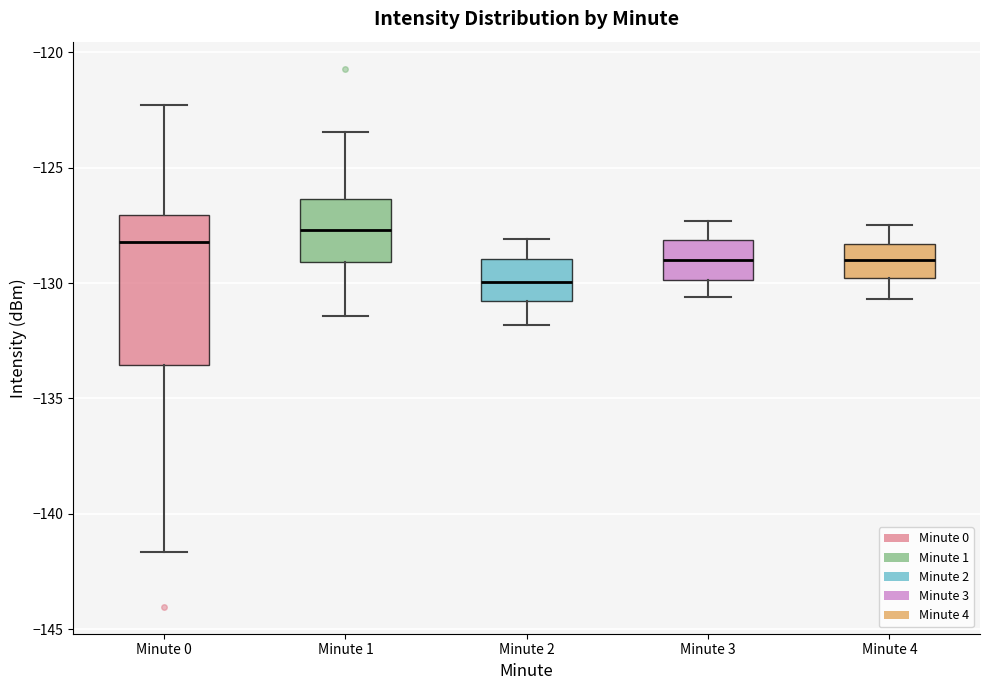

Reading left to right, read every box against the y-axis: the position of its median line, the range the box covers, and the ends of its whiskers. The values are not printed on the chart, so give them approximately, as read against the axis.

Minute 0: median -128.0, box -133.5 to -127.0, whiskers -141.5 to -122.5
Minute 1: median -127.5, box -129.0 to -126.5, whiskers -131.5 to -123.5
Minute 2: median -130.0, box -131.0 to -129.0, whiskers -132.0 to -128.0
Minute 3: median -129.0, box -130.0 to -128.0, whiskers -130.5 to -127.5
Minute 4: median -129.0, box -130.0 to -128.5, whiskers -130.5 to -127.5